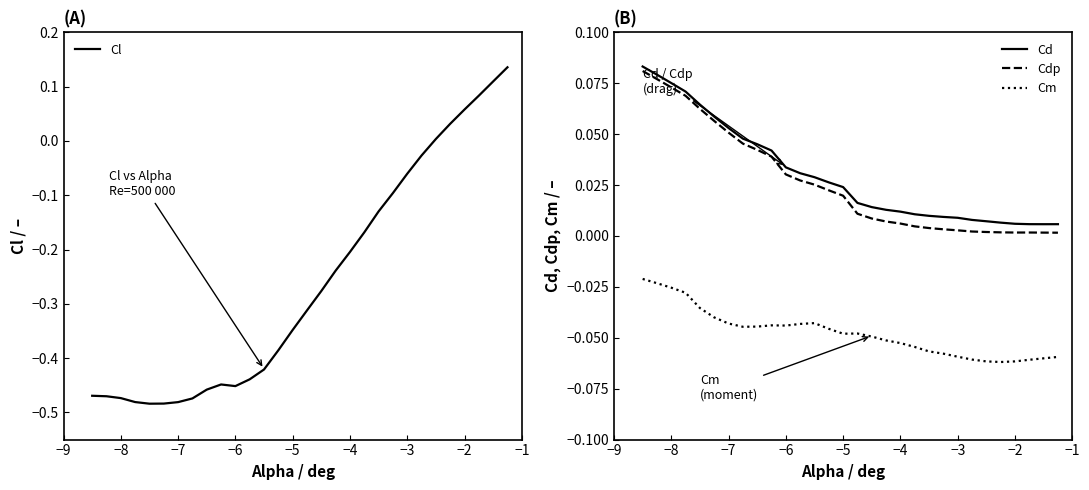

True or false: Cm and Cdp cross at least once.

False